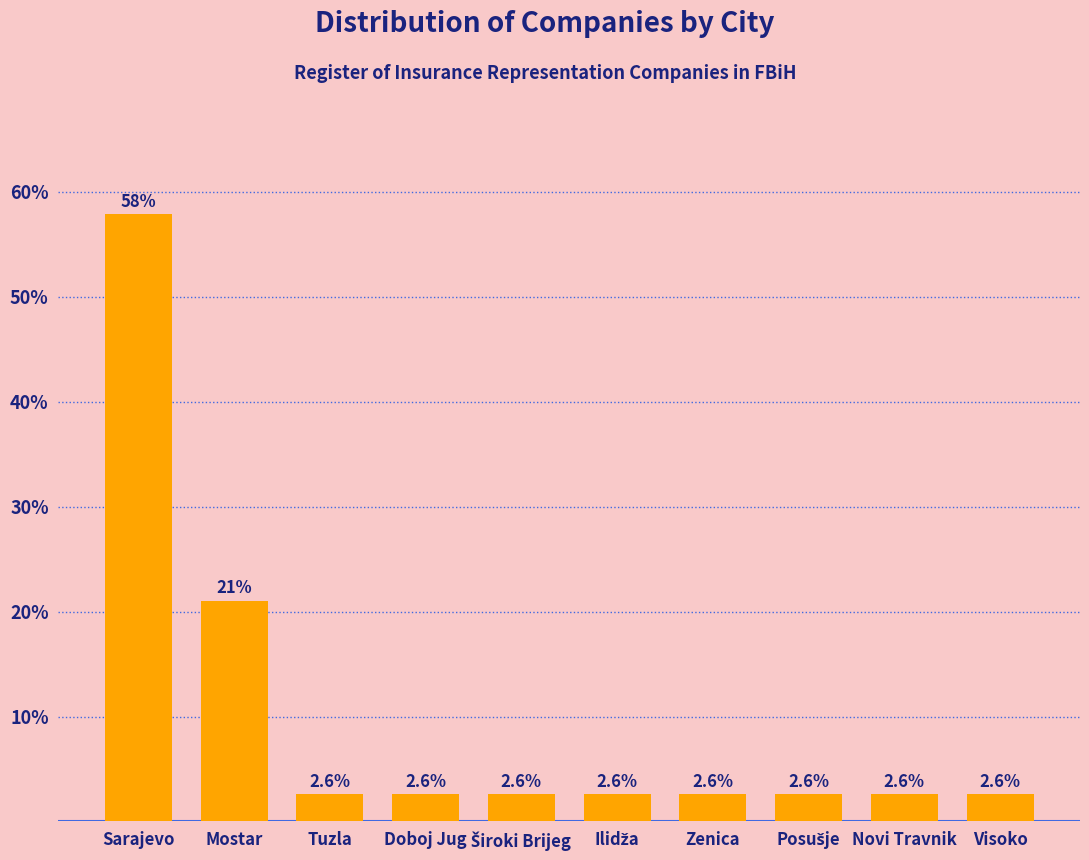

Reading left to right, transcribe all the data shown in this chart.

57.9	21.1	2.6	2.6	2.6	2.6	2.6	2.6	2.6	2.6